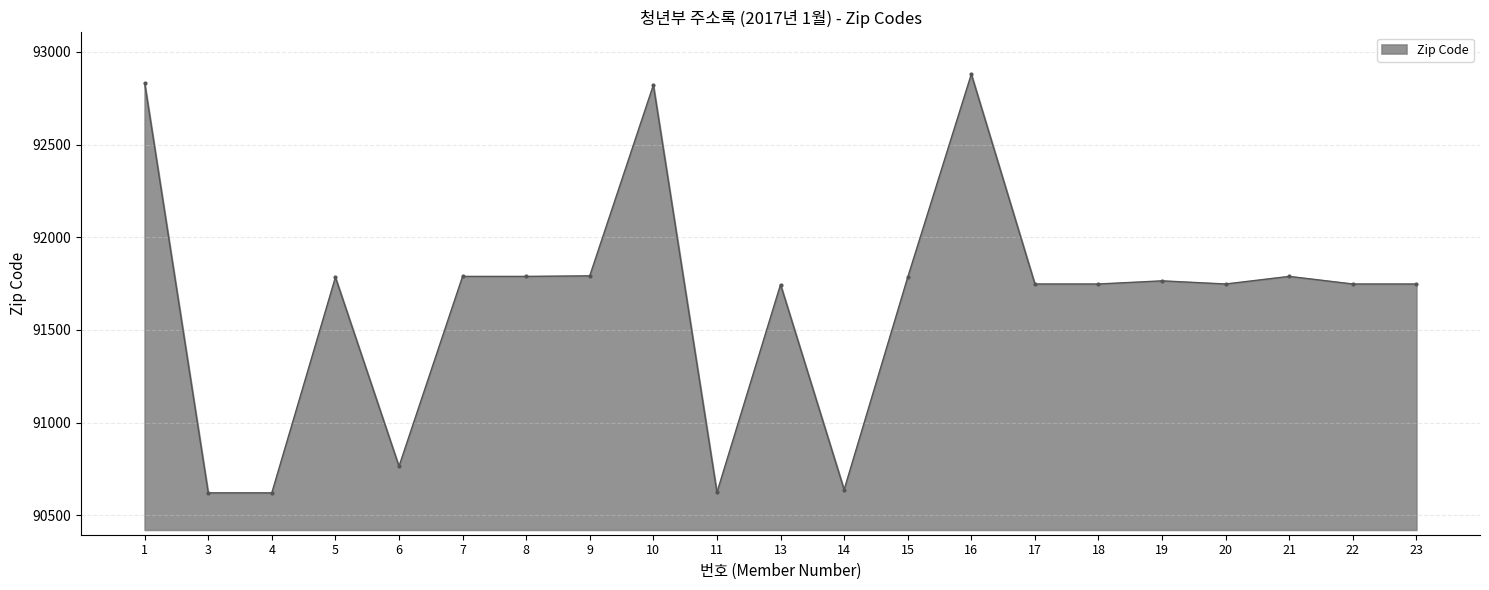

How many lines are shown in the chart?

1